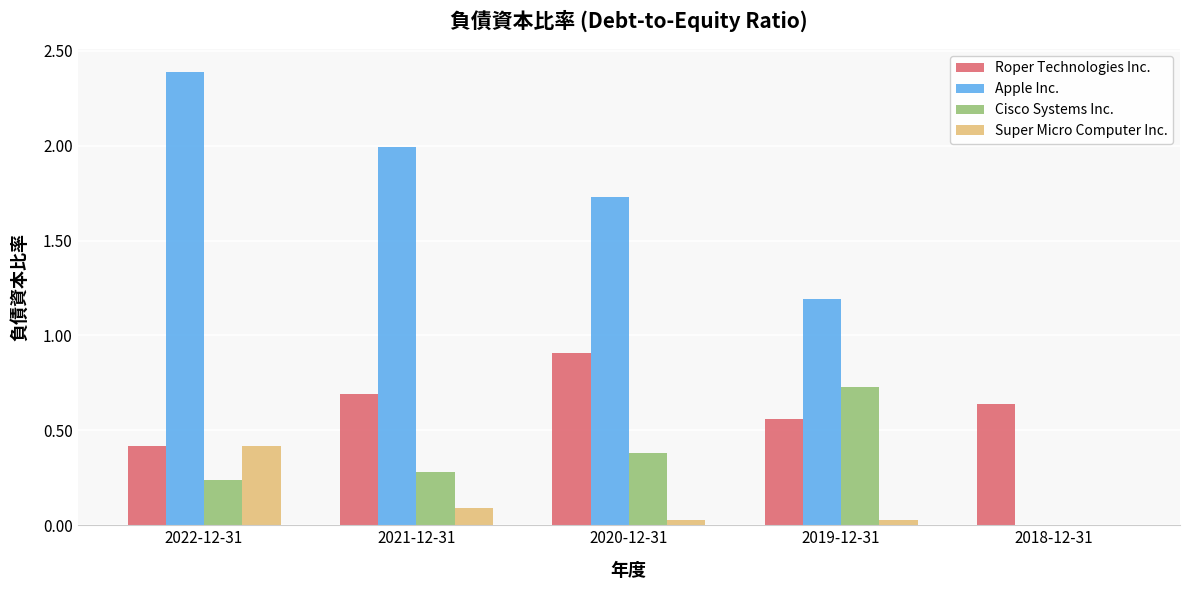

Count the number of categories in the chart.

5